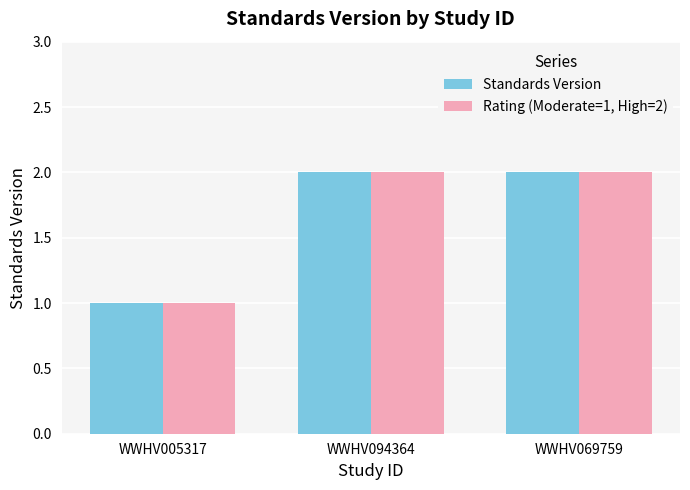

True or false: Standards Version has a value of 2 at WWHV069759.

True